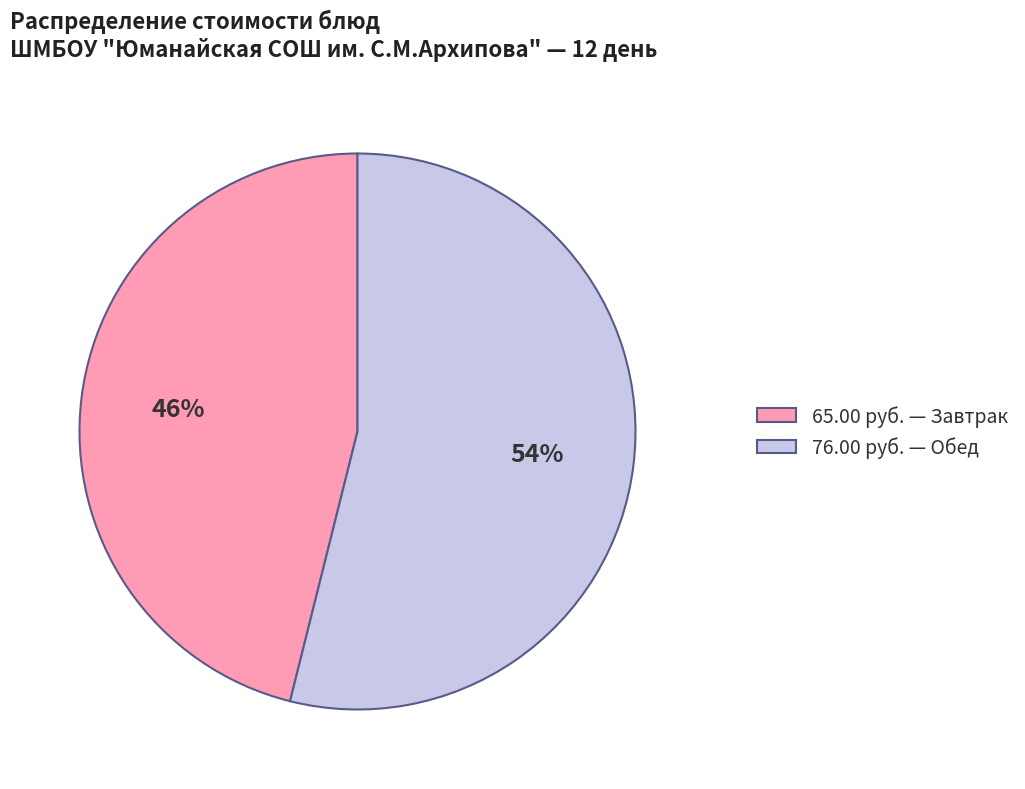

Is there a majority slice in this chart?

Yes